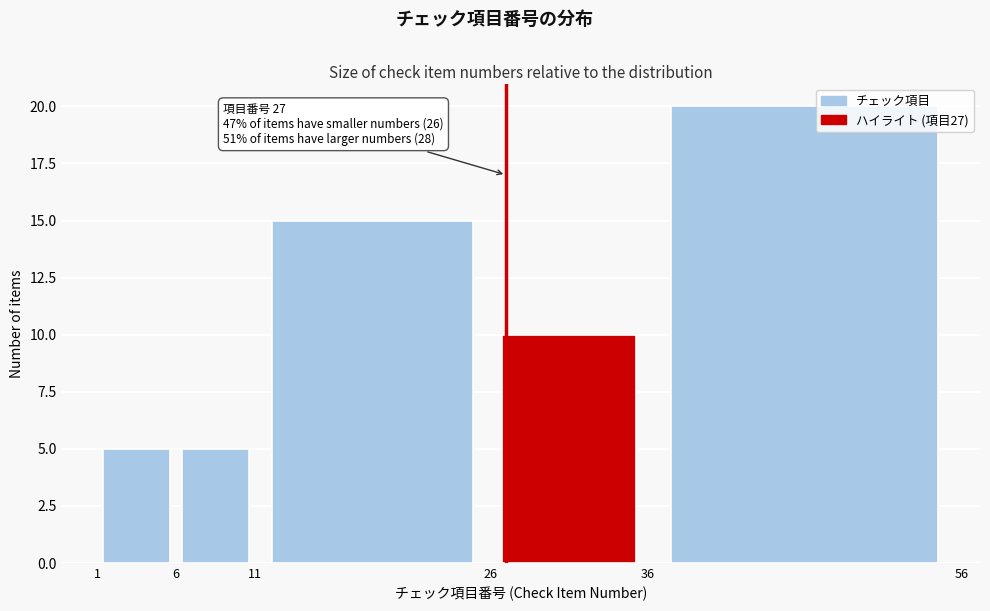

Over which range of the x-axis is the bar tallest?

36 to 56